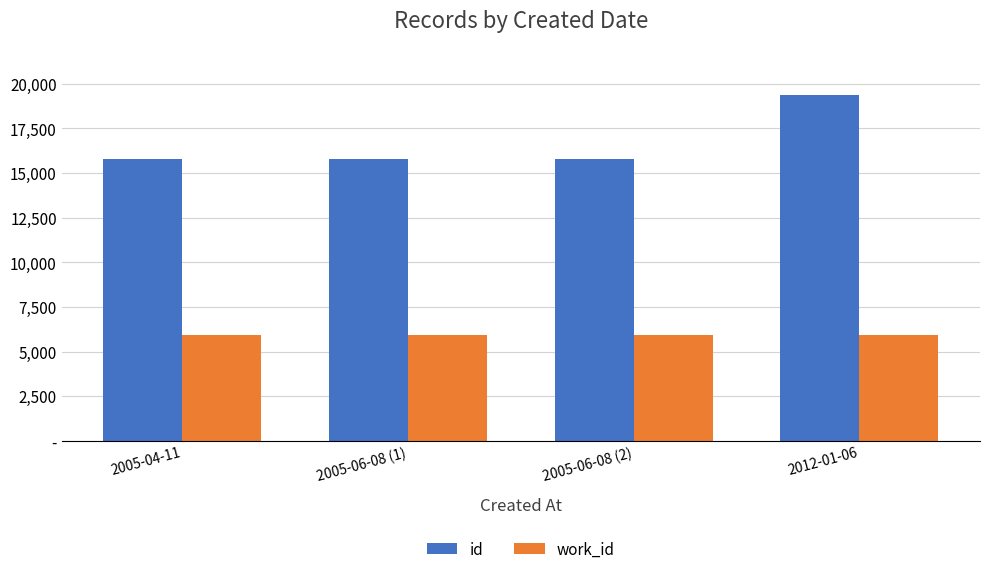

Does the chart contain stacked bars?

No